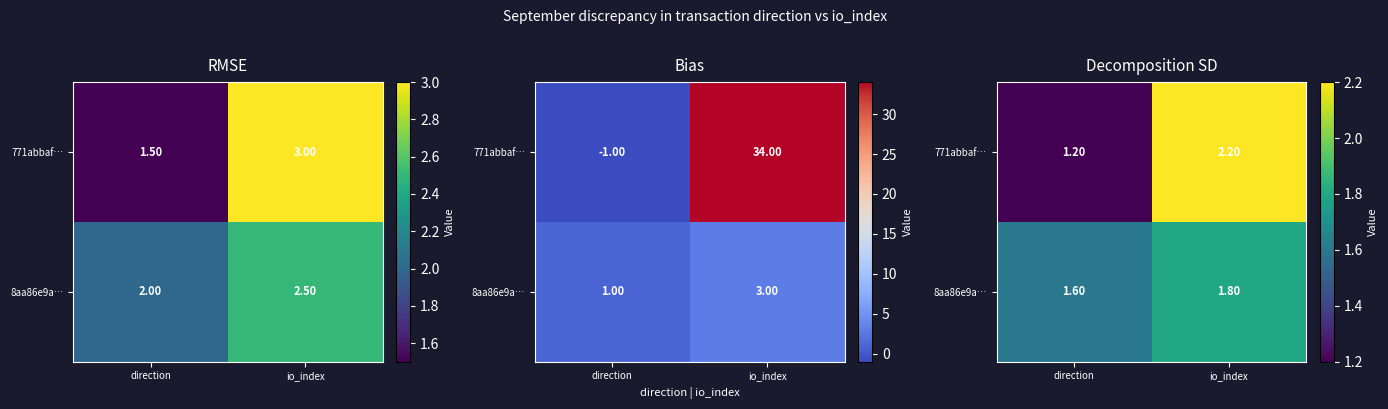

What is the difference between the maximum and minimum values in the 8aa86e9a… series?

0.2